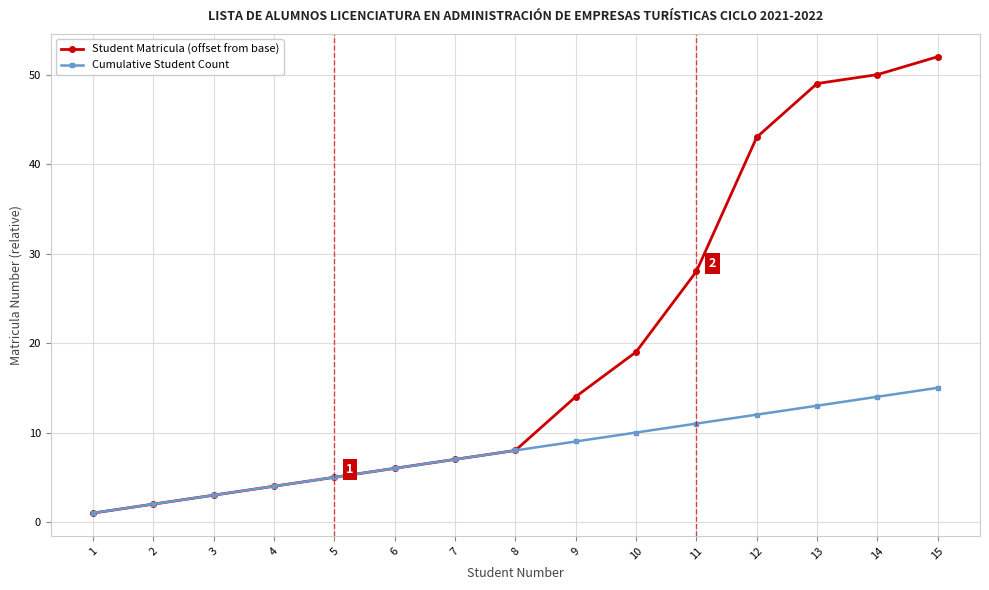

What is the difference between the highest and lowest values at 12?

31